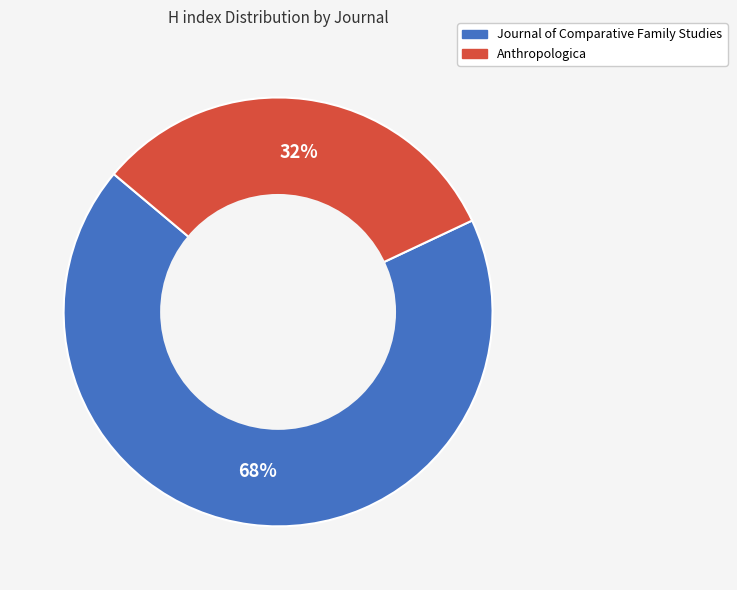

What is the largest slice in the pie chart?

Journal of Comparative Family Studies